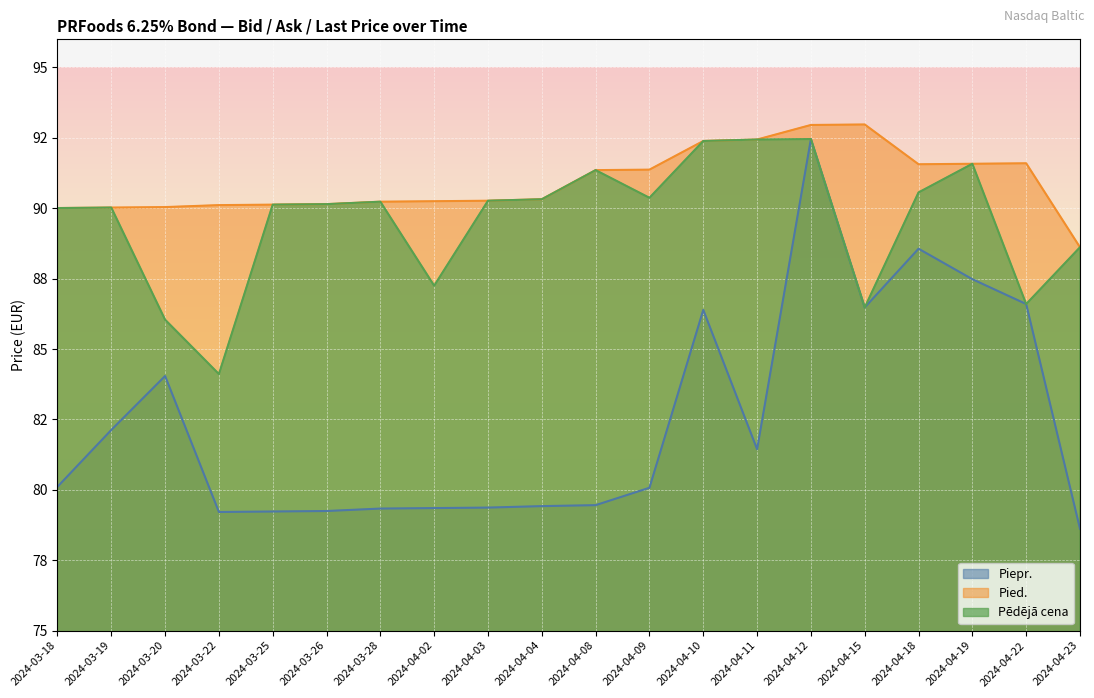

What is the maximum value for Pēdējā cena?

92.5